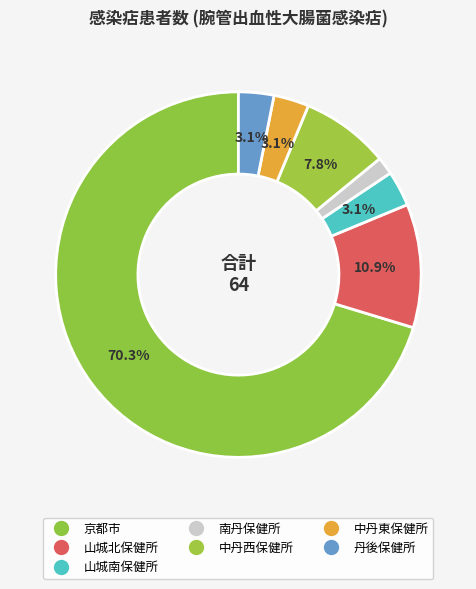

Count the number of slices in the pie.

7